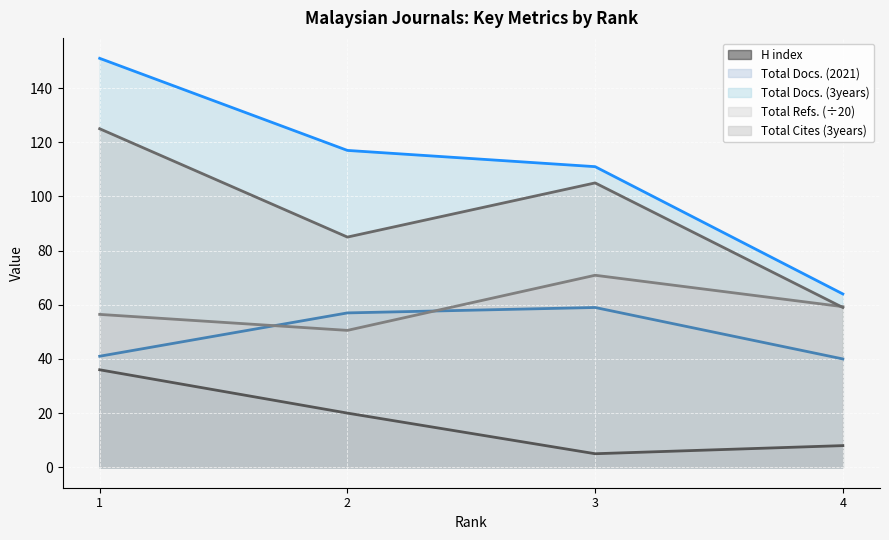

Which category has the lowest value in the Total Cites (3years) series?

4